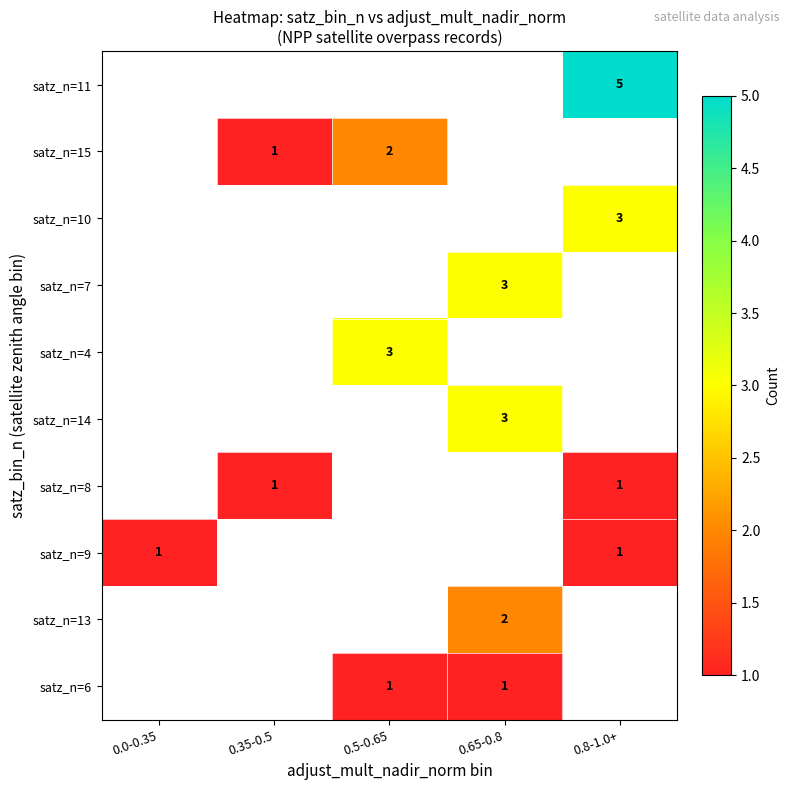

Which label corresponds to the largest value in the chart?

0.8-1.0+